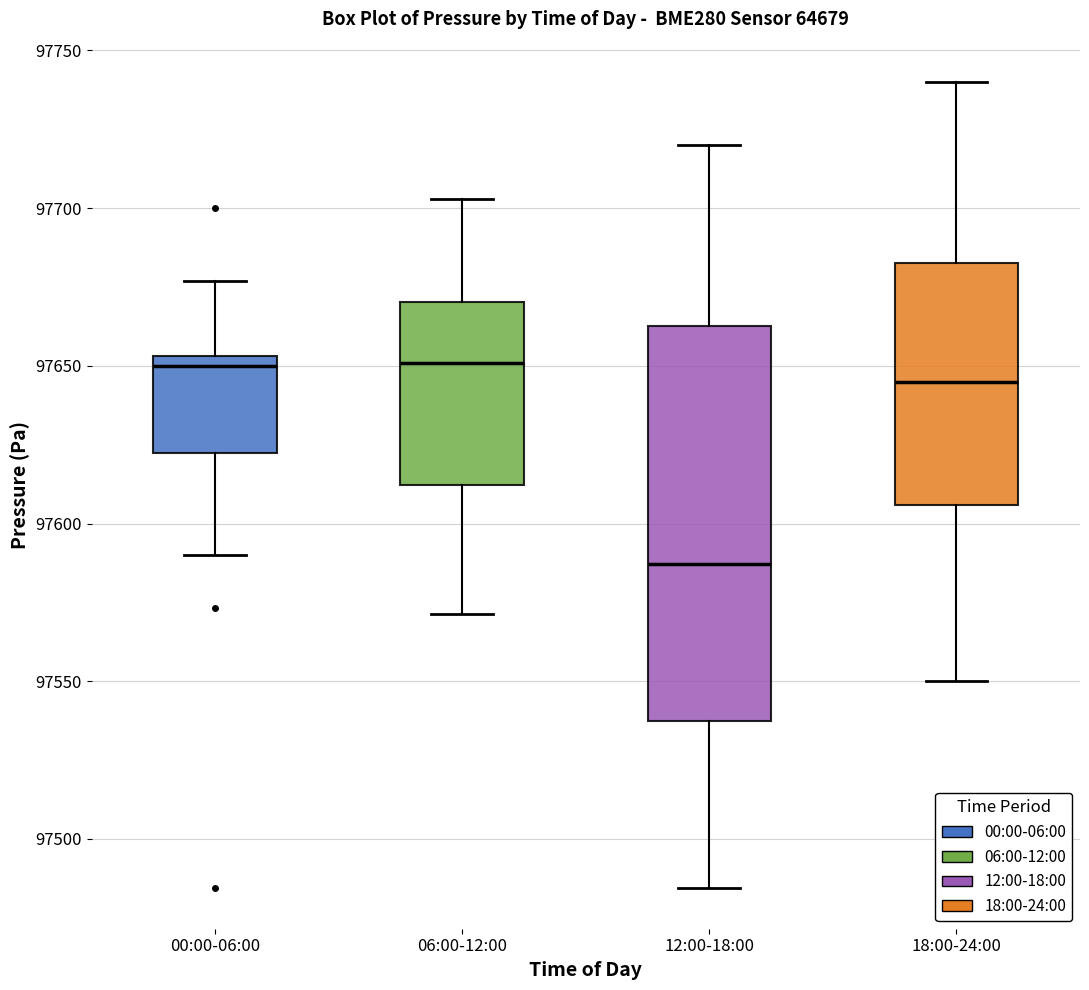

Which box has the lowest median line?

12:00-18:00